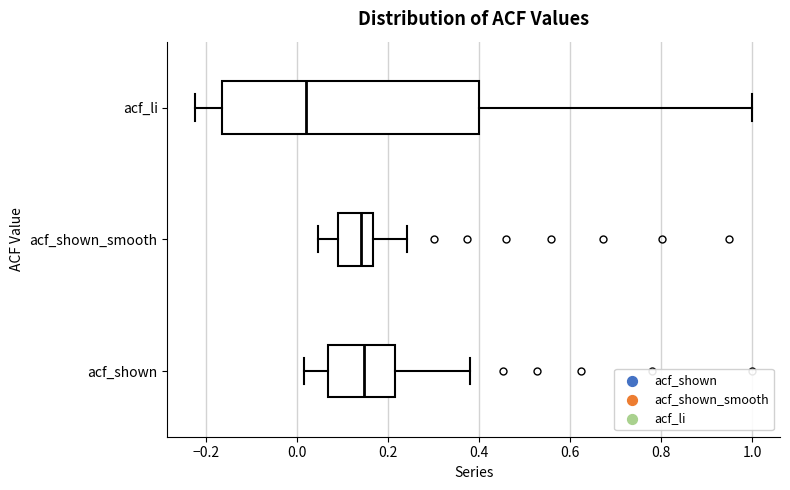

Reading bottom to top, transcribe this box plot: for each box, give where its median line is, the range the box spans, and where its two whiskers end, as read against the x-axis. The values are not printed on the chart, so give them approximately, as read against the axis.

acf_shown: median 0.14, box 0.06 to 0.22, whiskers 0.02 to 0.38
acf_shown_smooth: median 0.14, box 0.10 to 0.16, whiskers 0.04 to 0.24
acf_li: median 0.02, box -0.16 to 0.40, whiskers -0.22 to 1.00